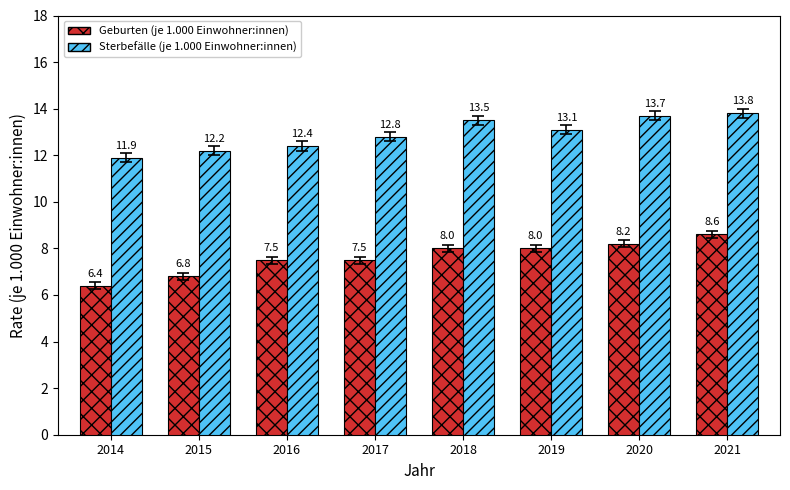

The Sterbefälle (je 1.000 Einwohner:innen) series shows 4.3 at 2017. True or false?

False